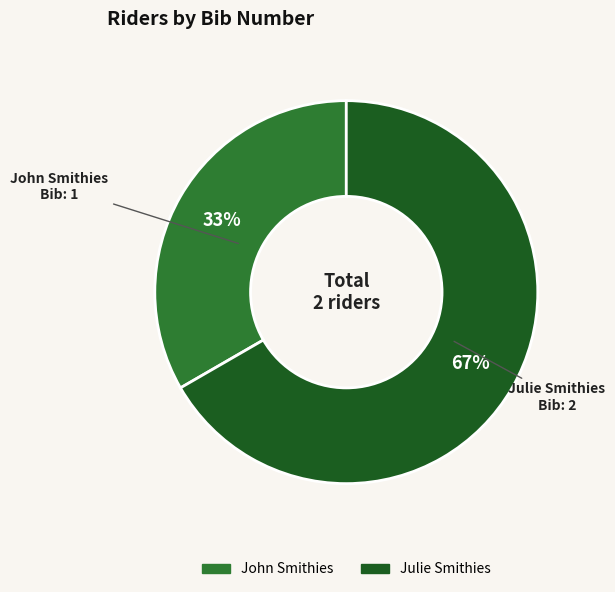

Is there any slice that represents more than half of the pie?

Yes